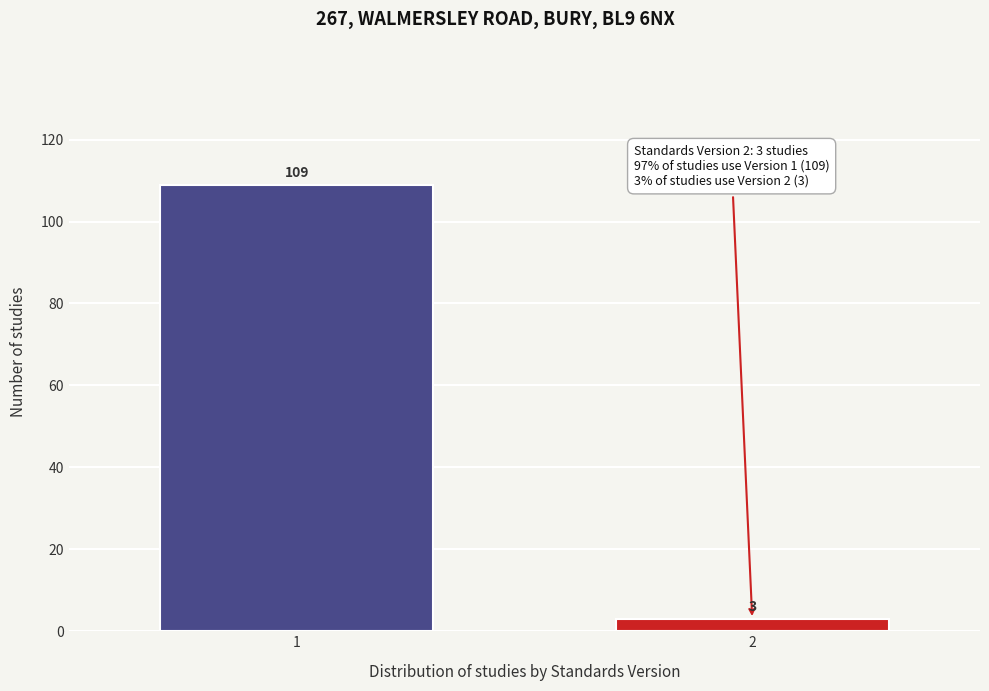

Reading right to left, transcribe all the data shown in this chart.

2=3	1=109